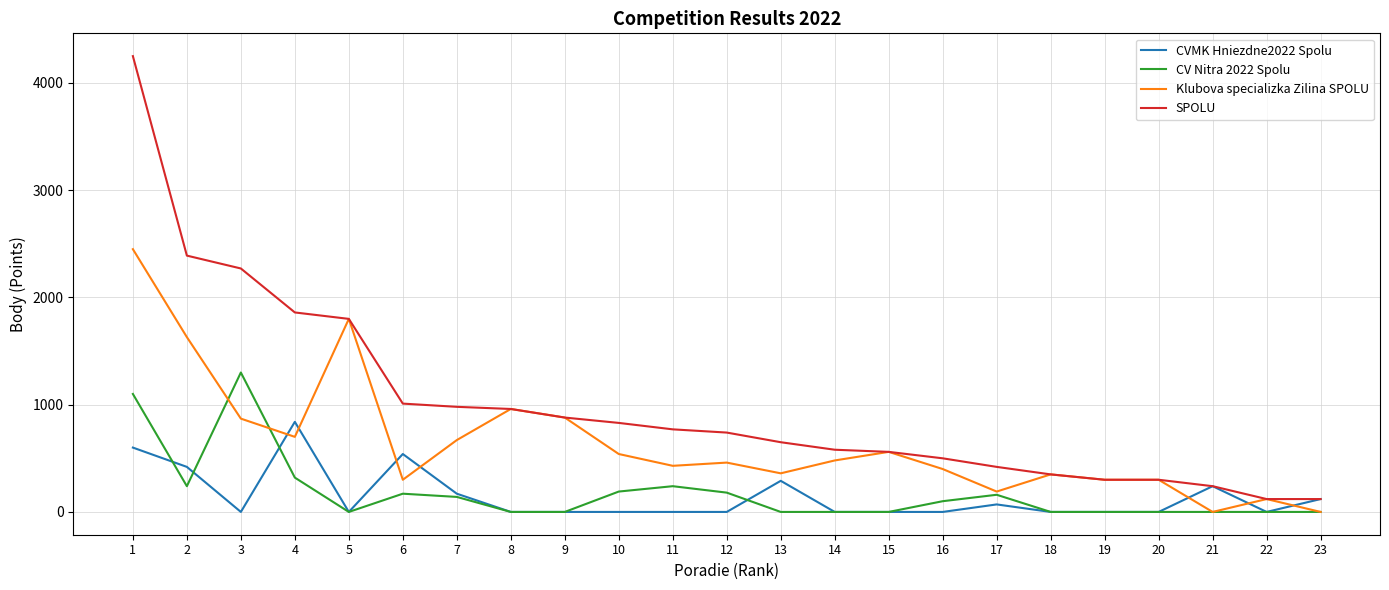

What is the spread (max minus min) of values at 19?

300